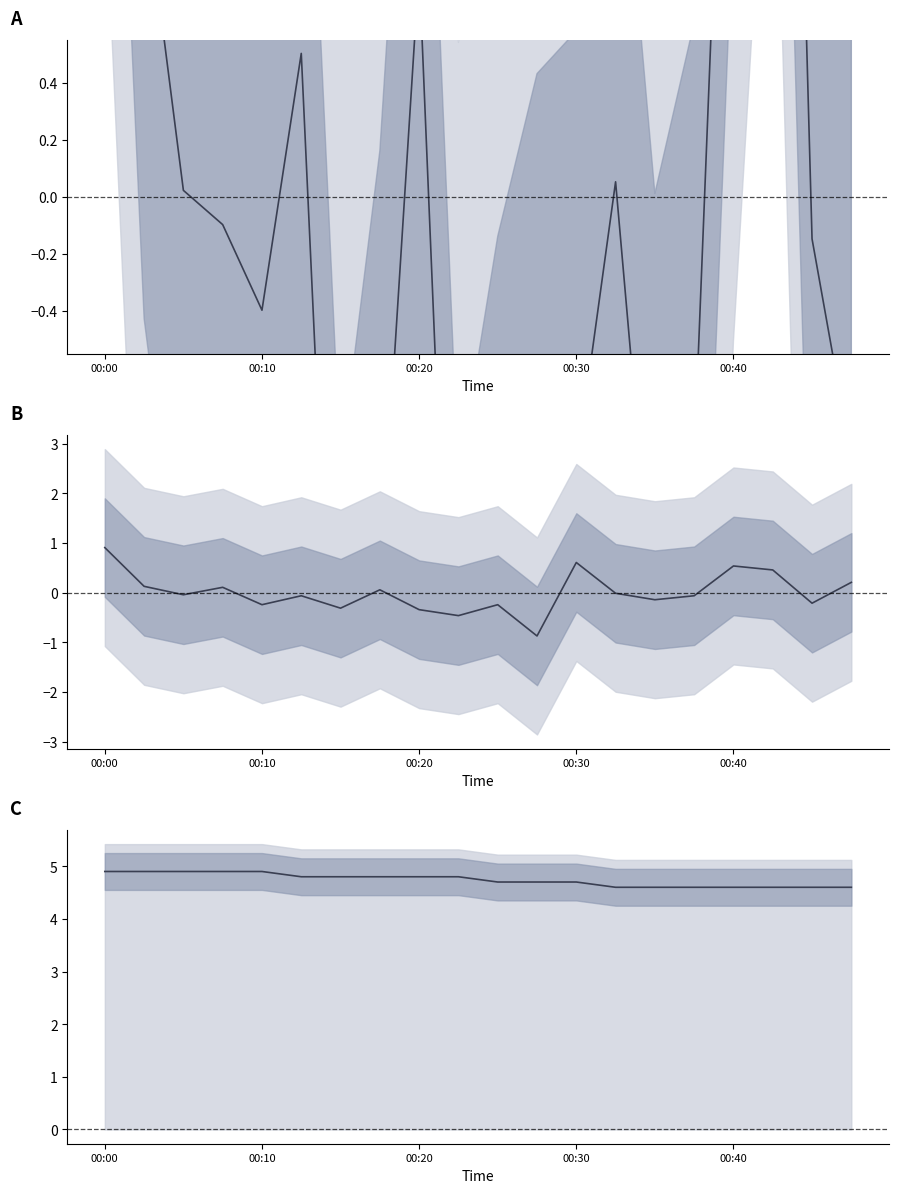

True or false: SDS_P1 centered and Temp intersect in this chart.

True